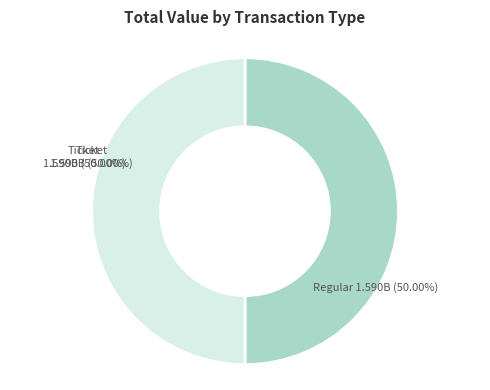

What is the change in value from Ticket (direction=-1) to Regular (direction=1)?

-3011